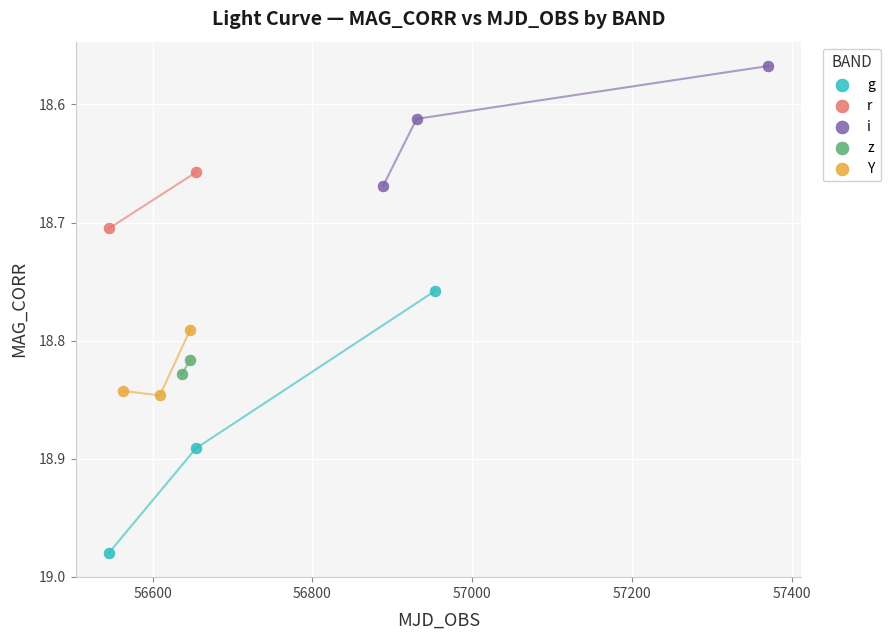

Which series reaches the maximum Y coordinate?

g